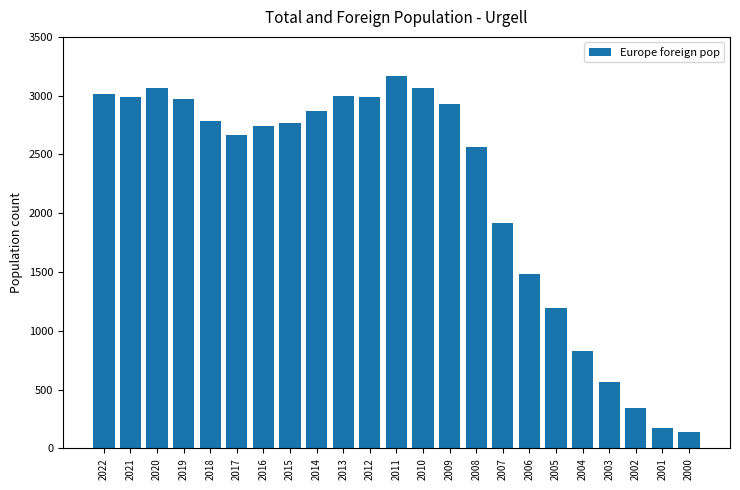

What is the maximum value shown in the chart?

3165